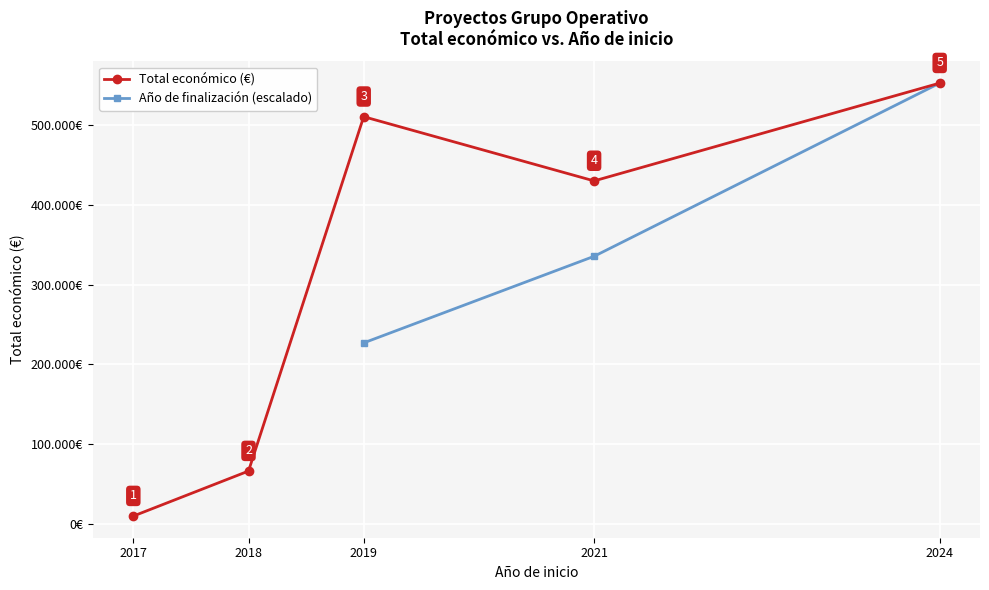

What is the value of the Total económico (€) point at the 4th from the left?

430411.0